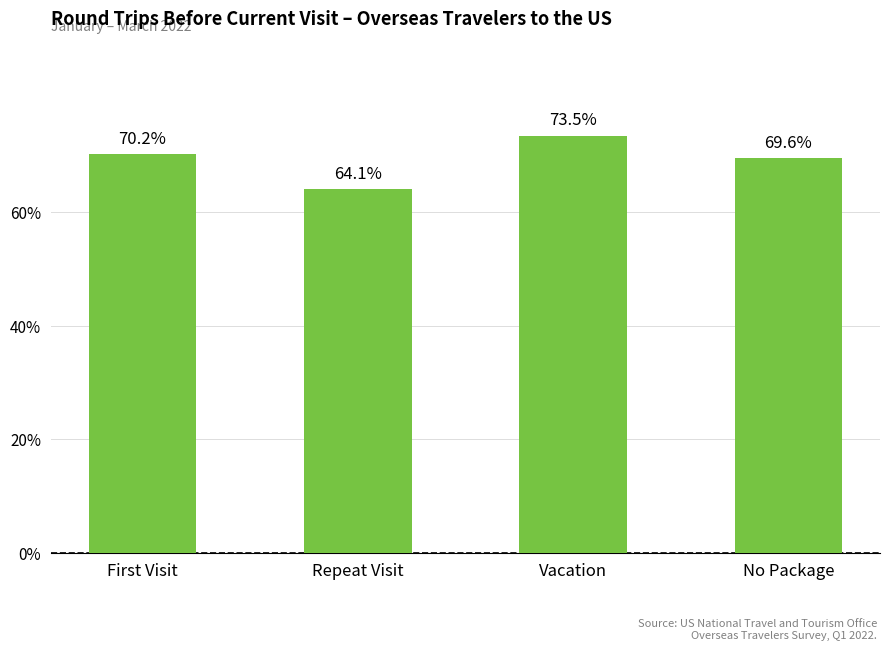

Count the number of categories in the chart.

4